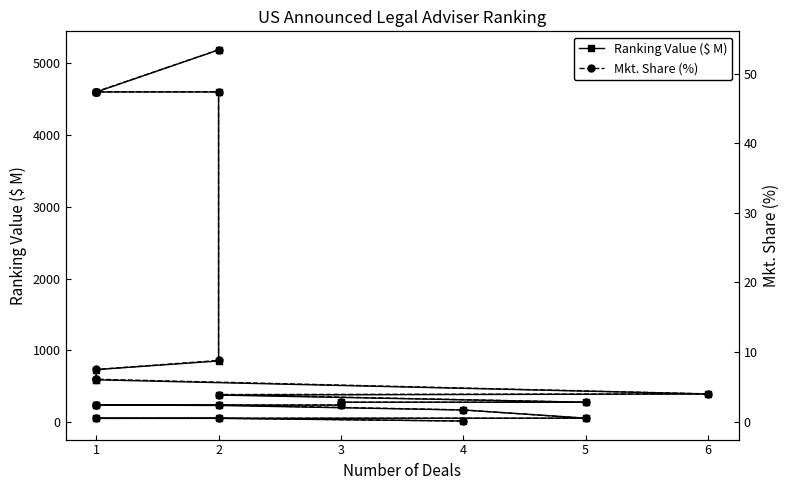

Rank the categories by Mkt. Share (%) value from lowest to highest.

4, 5, 1, 2, 4, 3, 1, 1, 2, 5, 3, 2, 6, 1, 1, 1, 2, 1, 1, 1, 2, 2